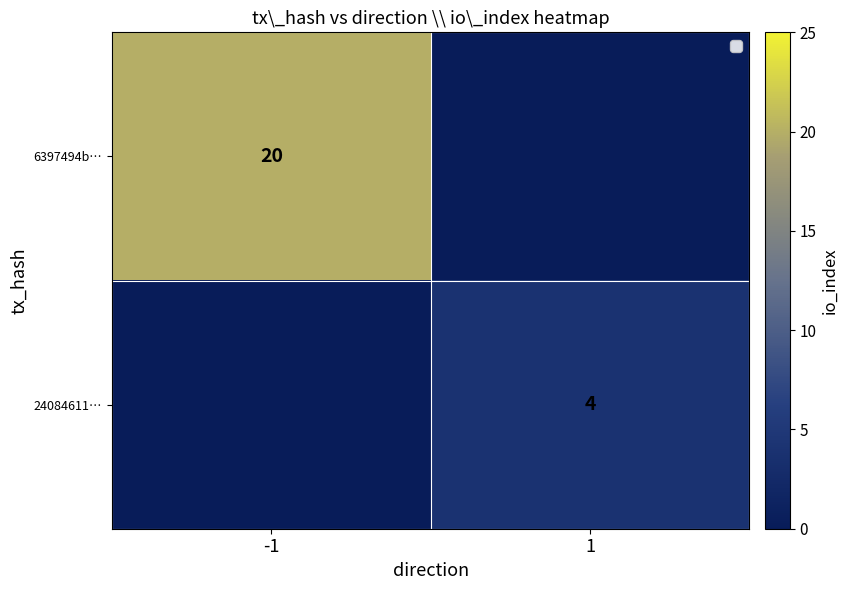

What is the approximate value of 24084611… at 1?

4.0